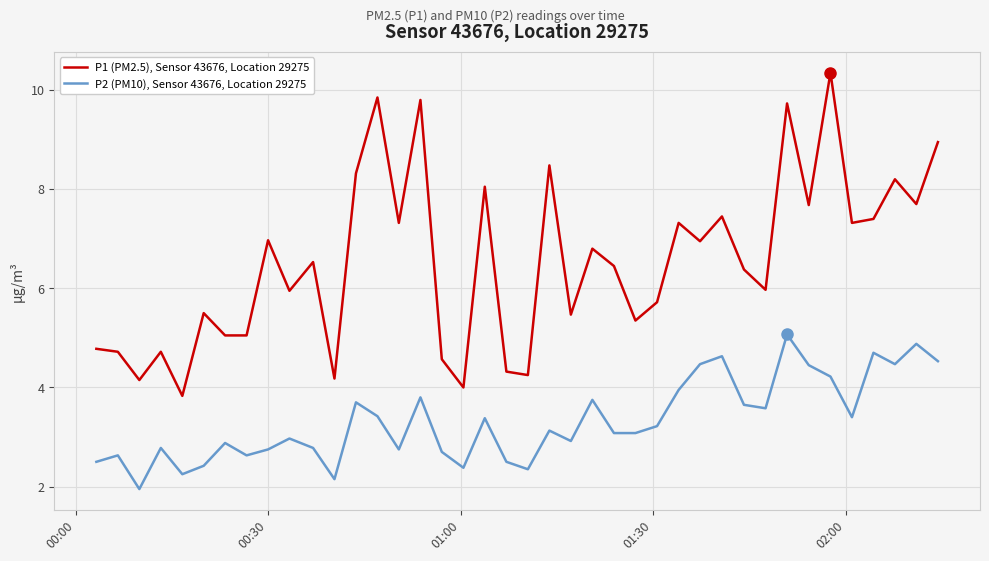

True or false: P1 (PM2.5), Sensor 43676, Location 29275 and P2 (PM10), Sensor 43676, Location 29275 intersect in this chart.

False